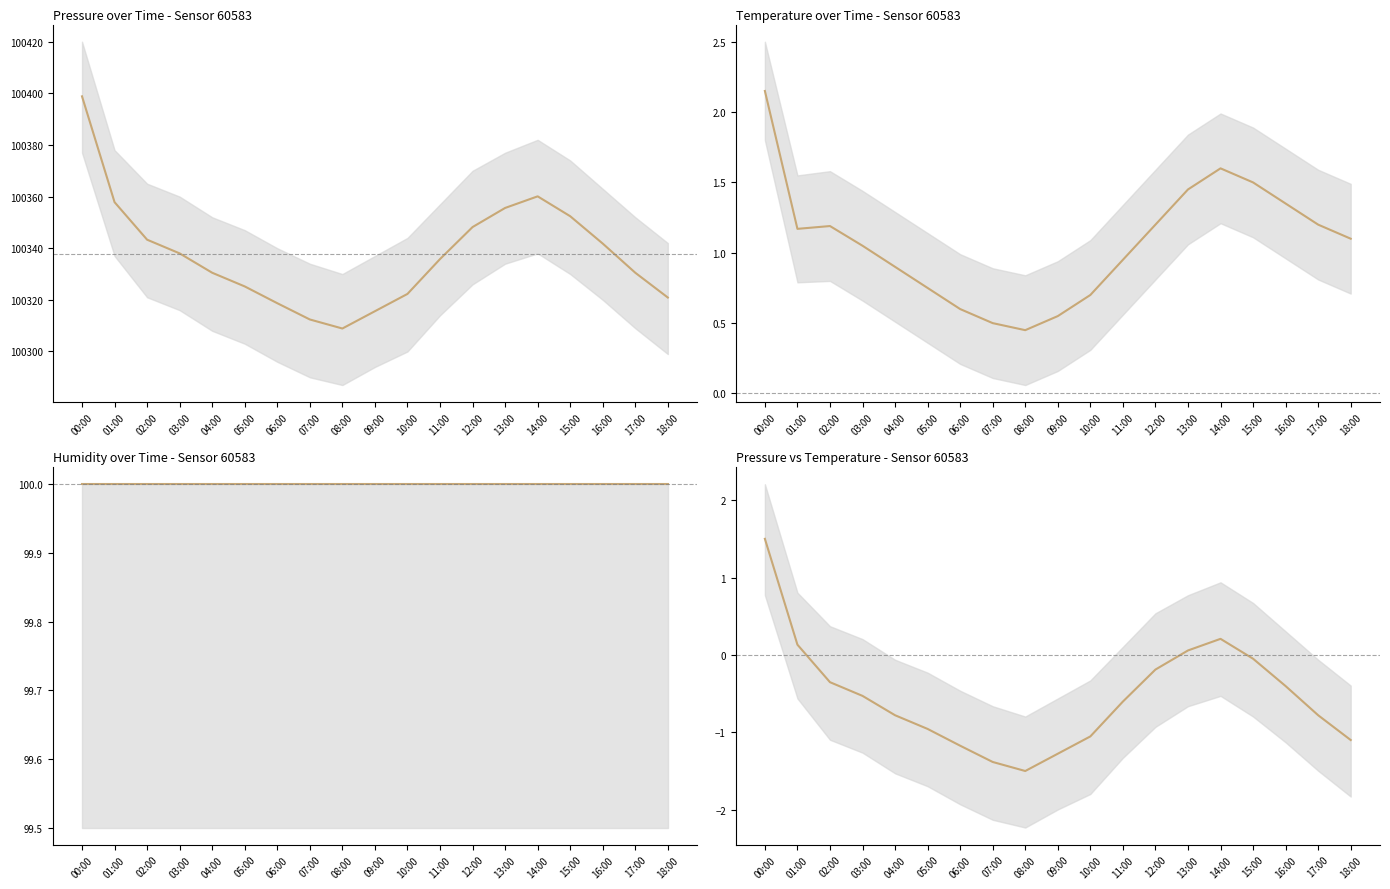

True or false: humidity has more than 1 interior local peaks.

False